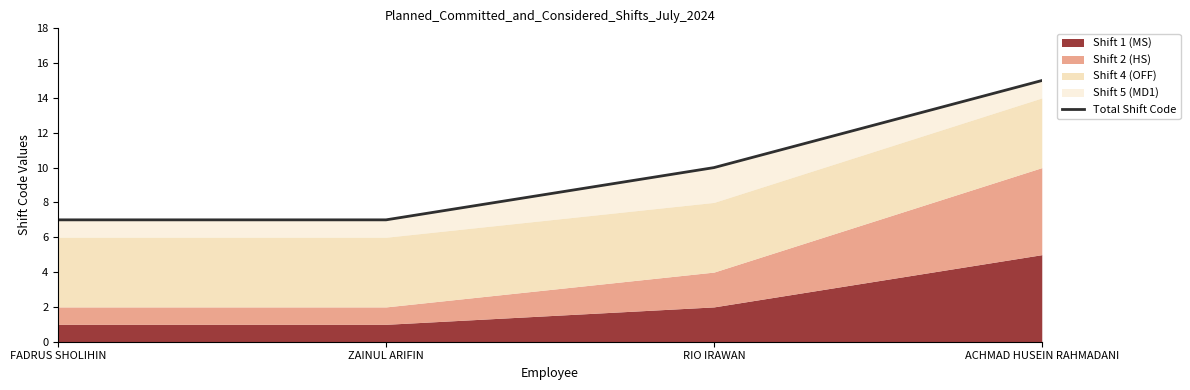

What is the maximum value shown in the chart?

15